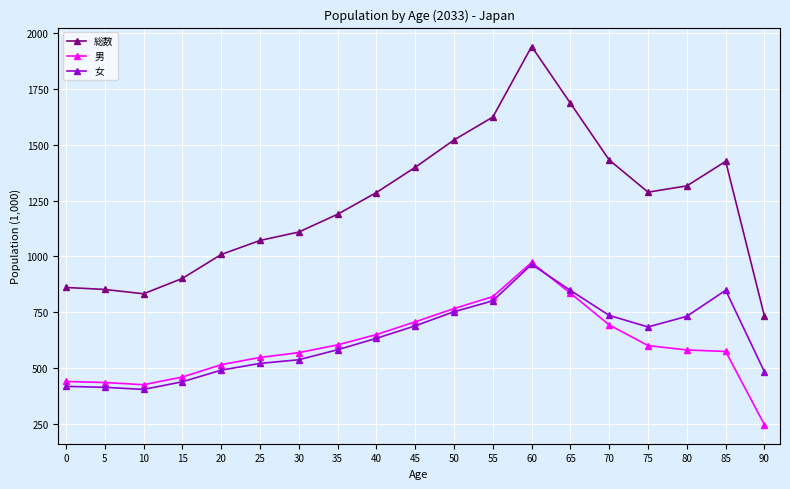

What is the lowest value of the 男 series?

248.2